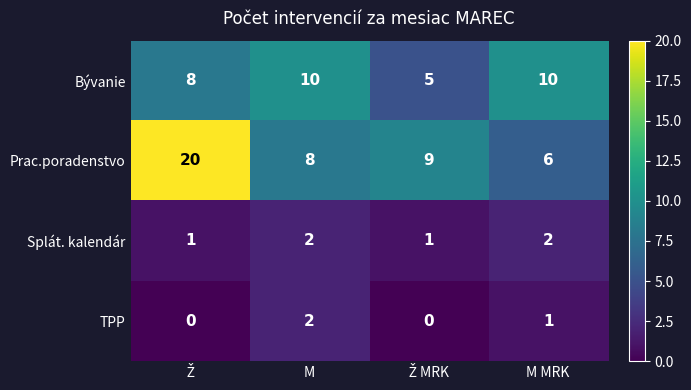

The value of TPP at M MRK is 1. True or false?

True